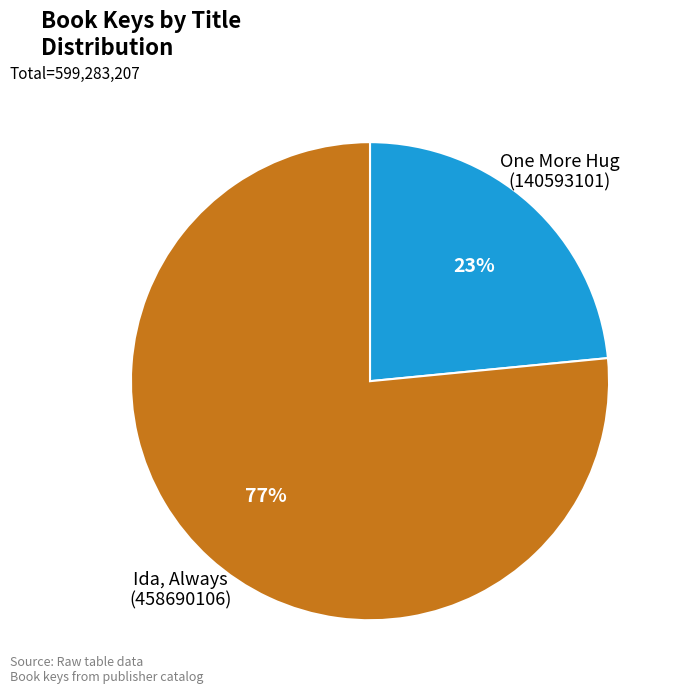

Is there a majority slice in this chart?

Yes